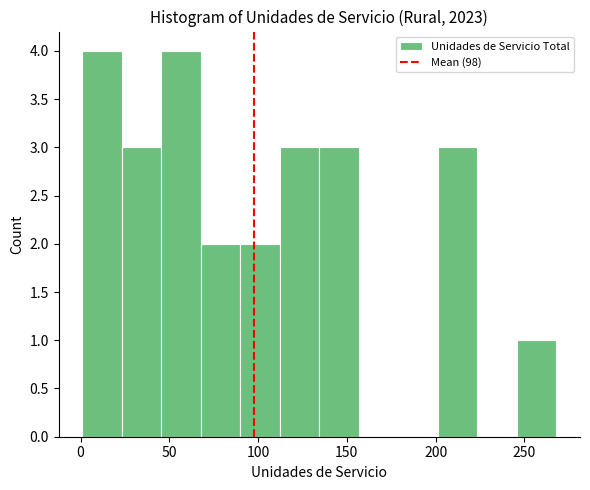

What is the height of the bar covering 110 to 135 on the x-axis? Neither the bar edges nor the heights are printed on the chart, so give them approximately, as read against the axes.

3